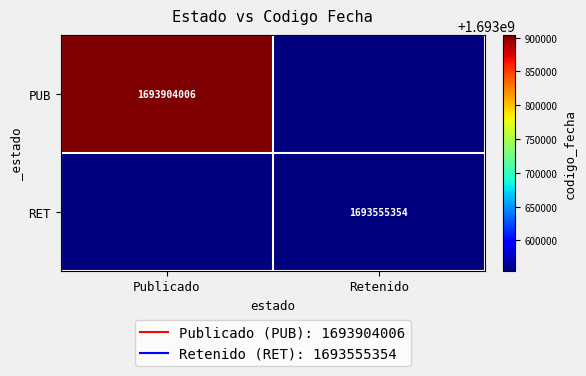

Which category has the highest value across all series?

Publicado